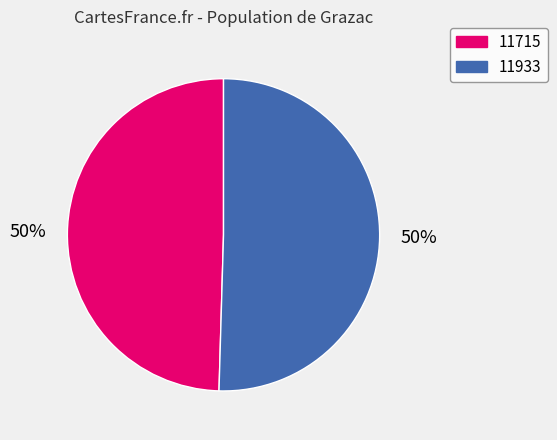

Is the sum of 11715 and 11933 greater than half?

Yes